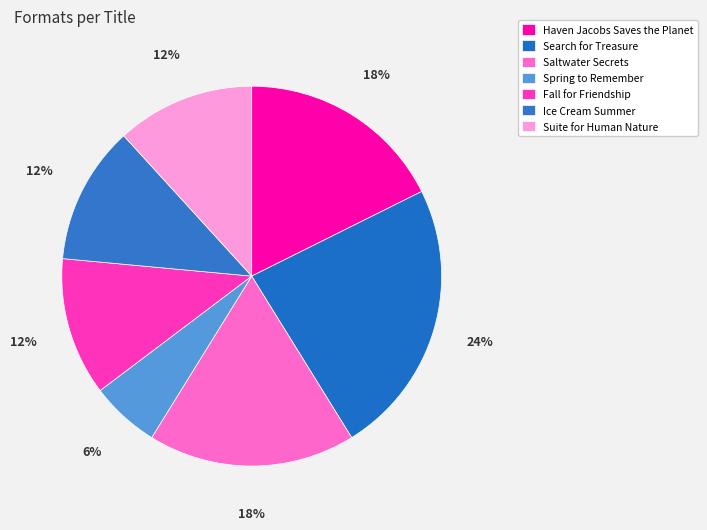

Combined, what portion of the pie is Search for Treasure and Fall for Friendship?

35.3%